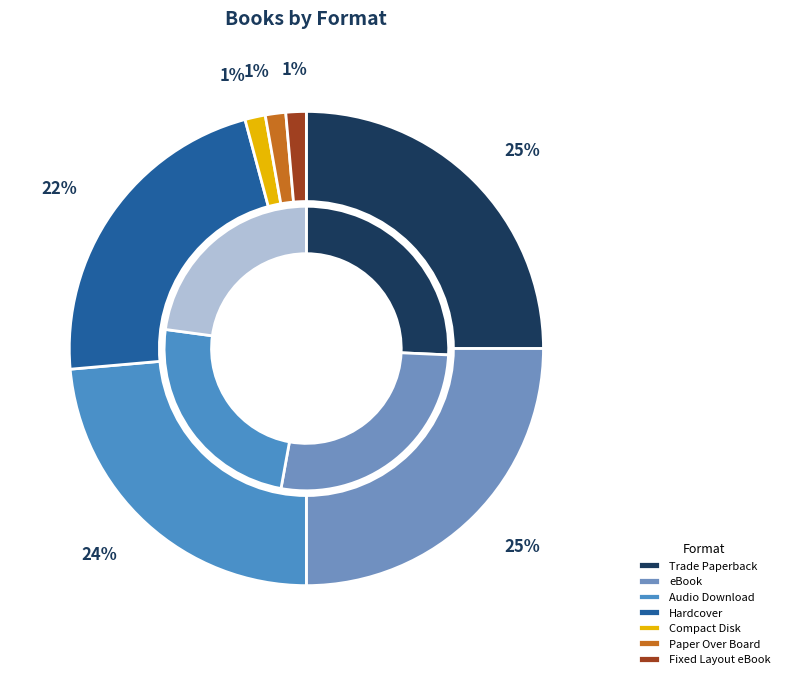

What is the ratio of the value at Hardcover to the value at Trade Paperback?

0.9